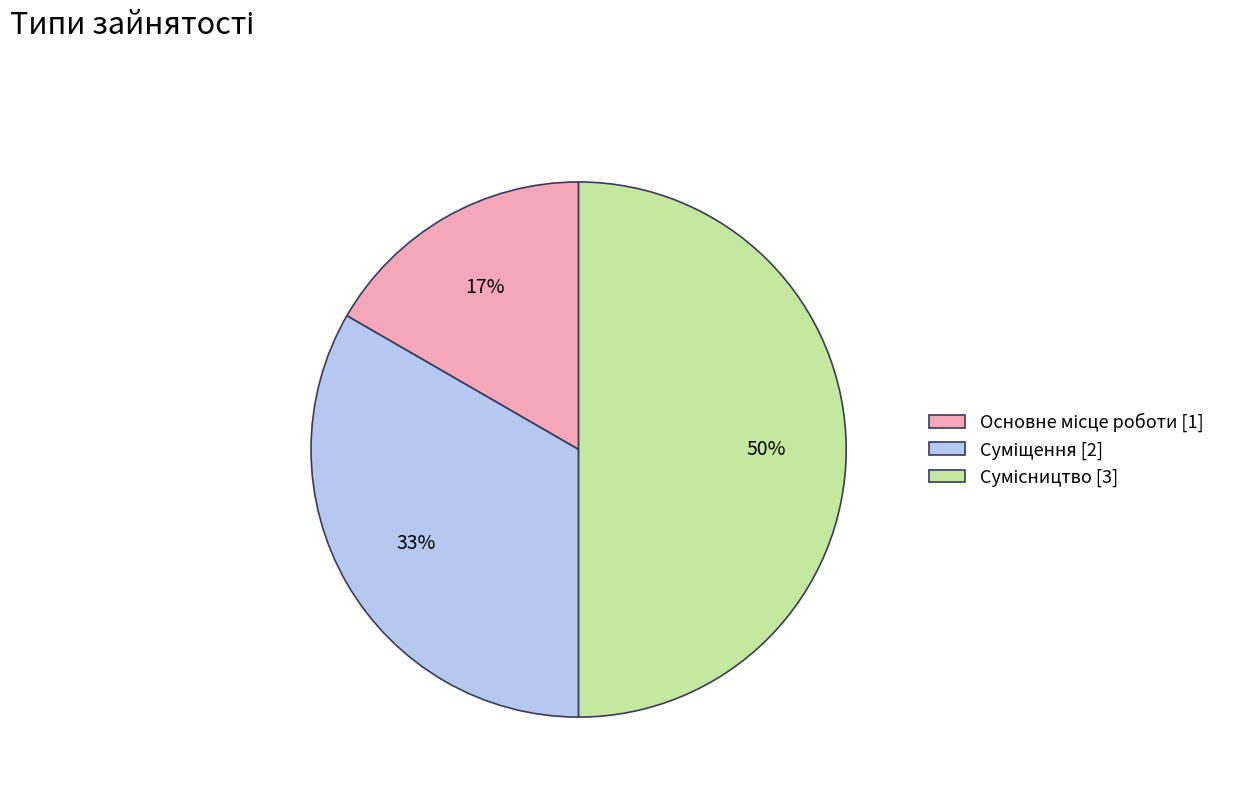

Count the number of slices in the pie.

3